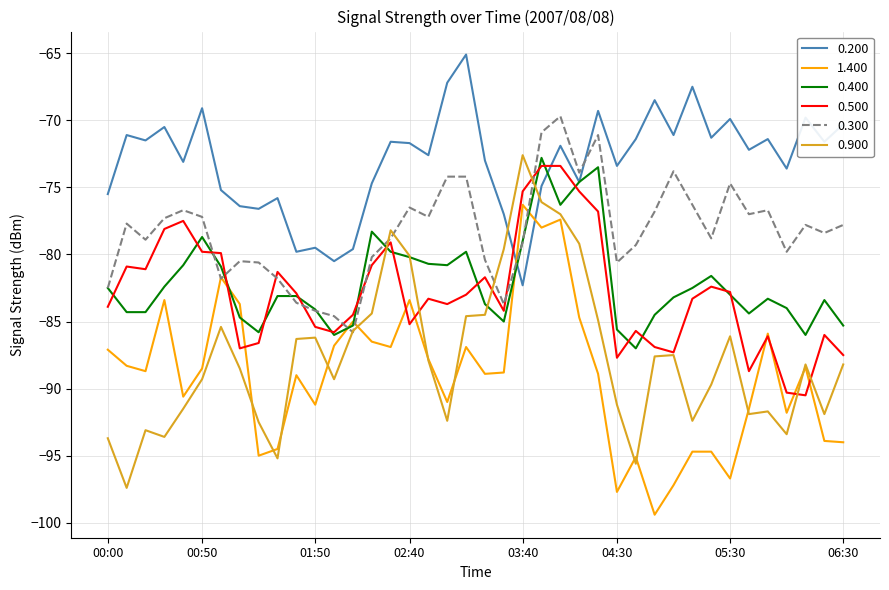

What is the smallest value displayed?

-99.4